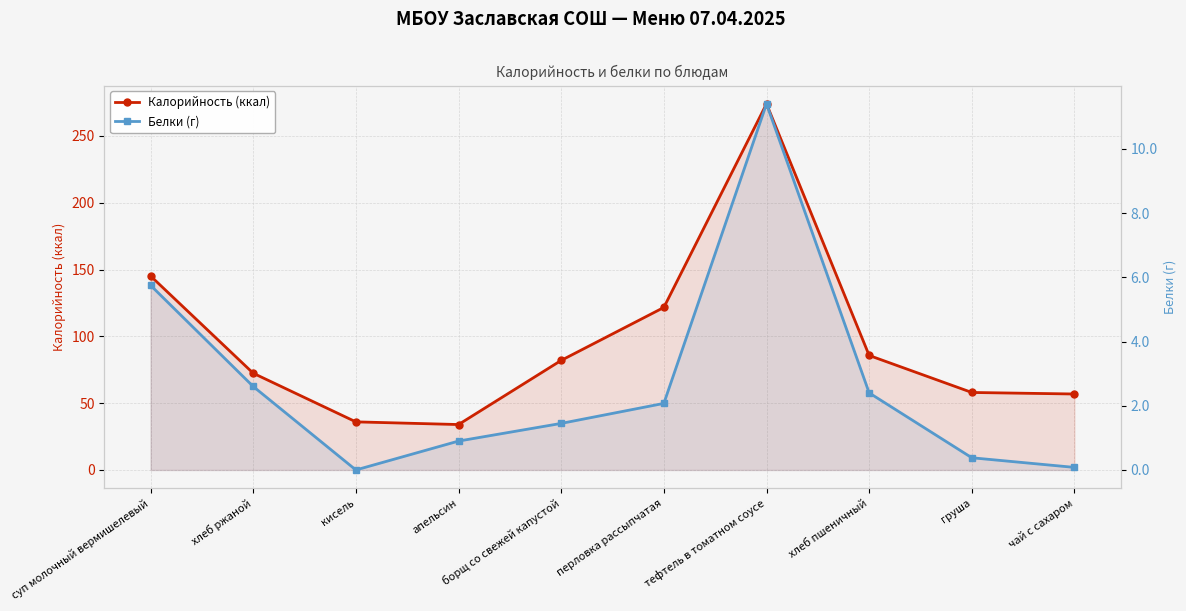

In Калорийность (ккал), how many points are higher than both neighbors (excluding endpoints)?

1